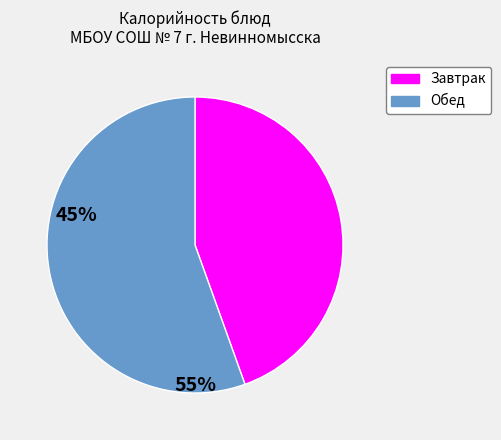

Is there any slice that represents more than half of the pie?

Yes